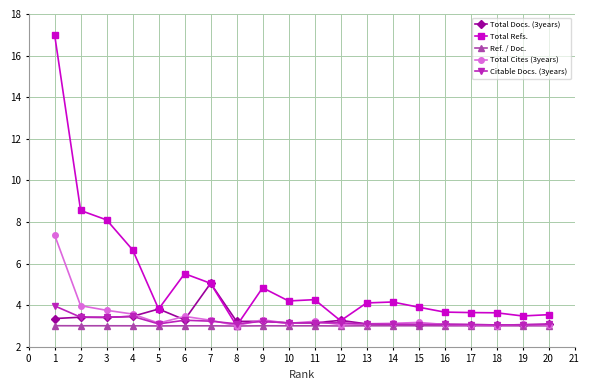

What is the minimum value shown in the chart?

3.0